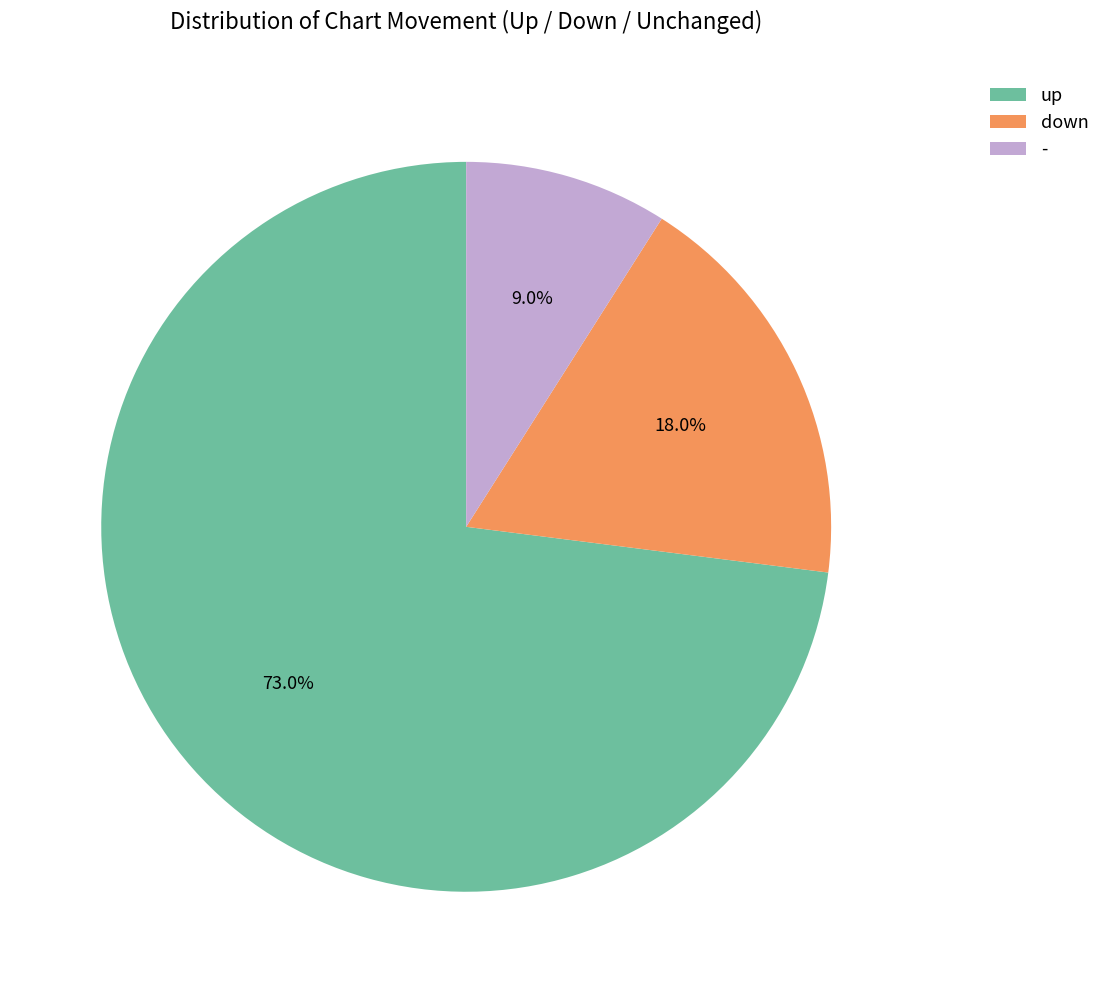

Which slice is the largest?

up